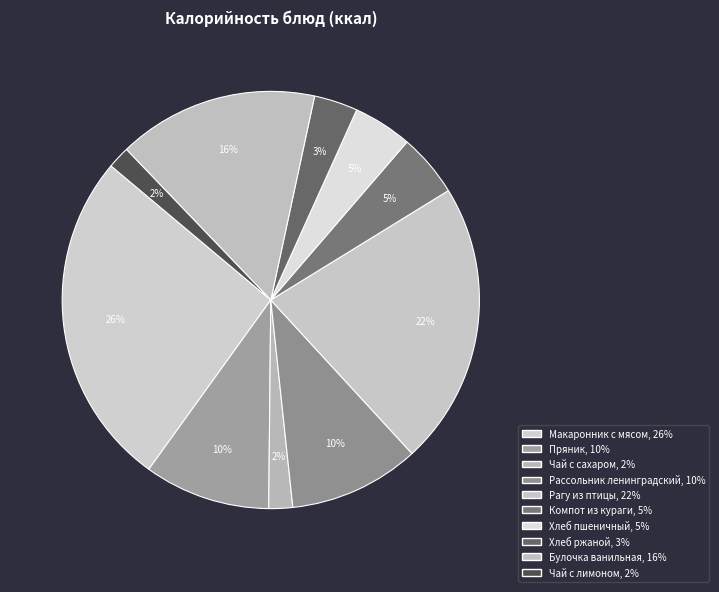

What is the ratio of the value at Чай с лимоном to the value at Рагу из птицы?

0.1